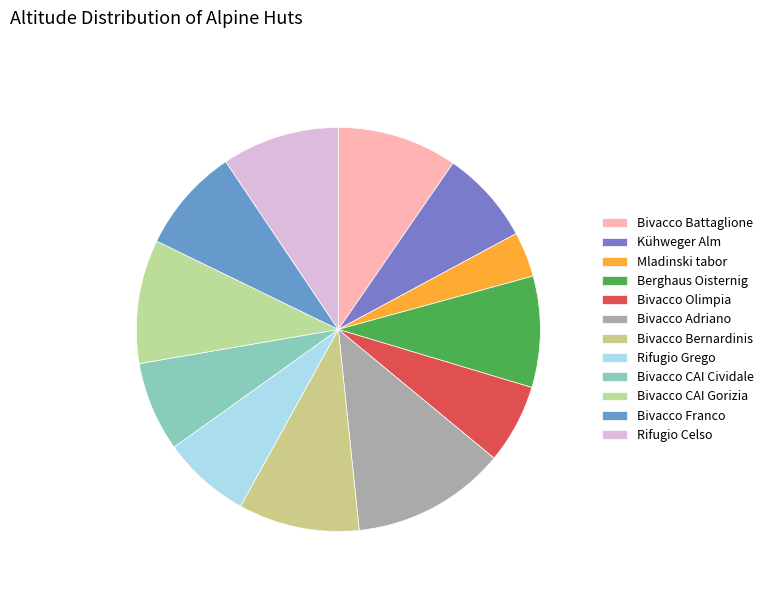

Count the number of slices in the pie.

12